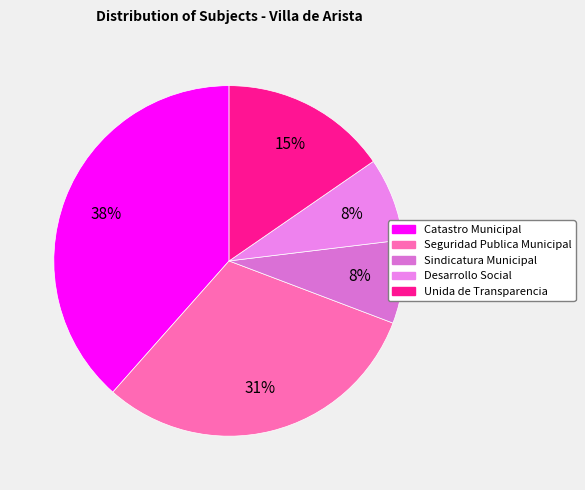

Rank the categories by value from lowest to highest.

Sindicatura Municipal, Desarrollo Social, Unida de Transparencia, Seguridad Publica Municipal, Catastro Municipal